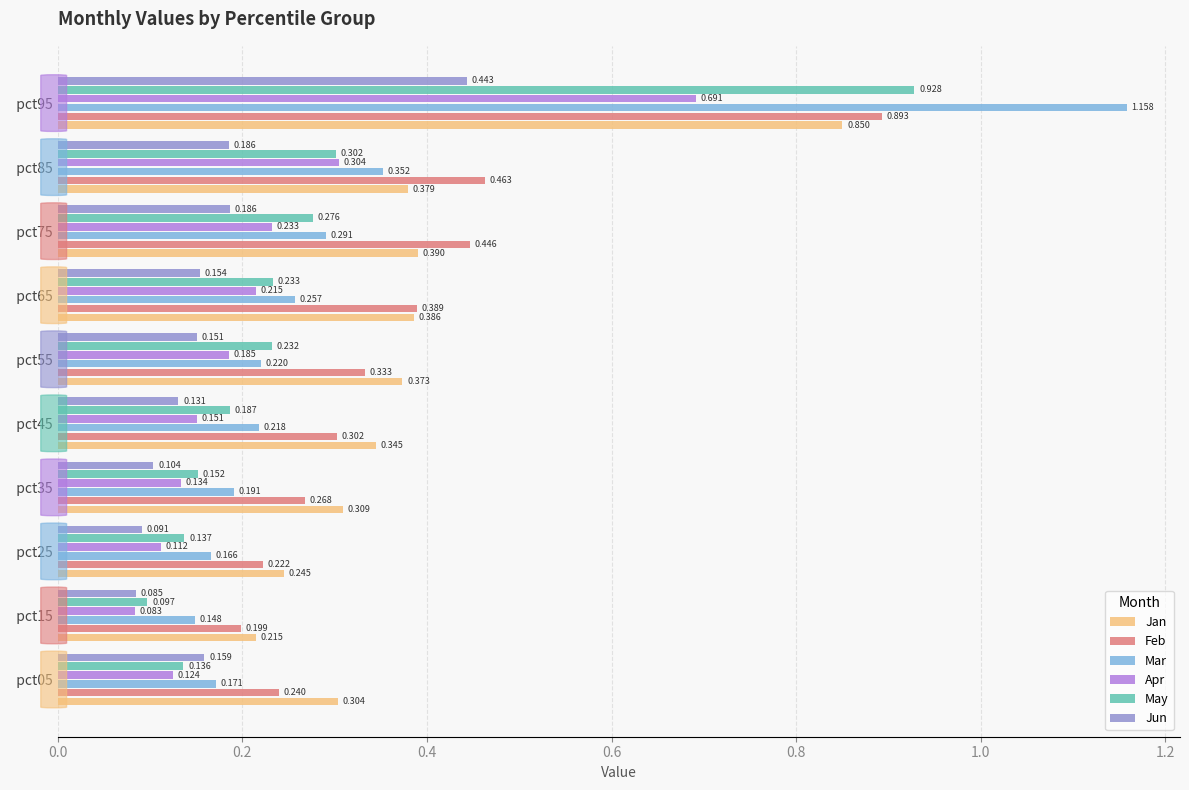

At which label does Jun reach its minimum?

  pct15